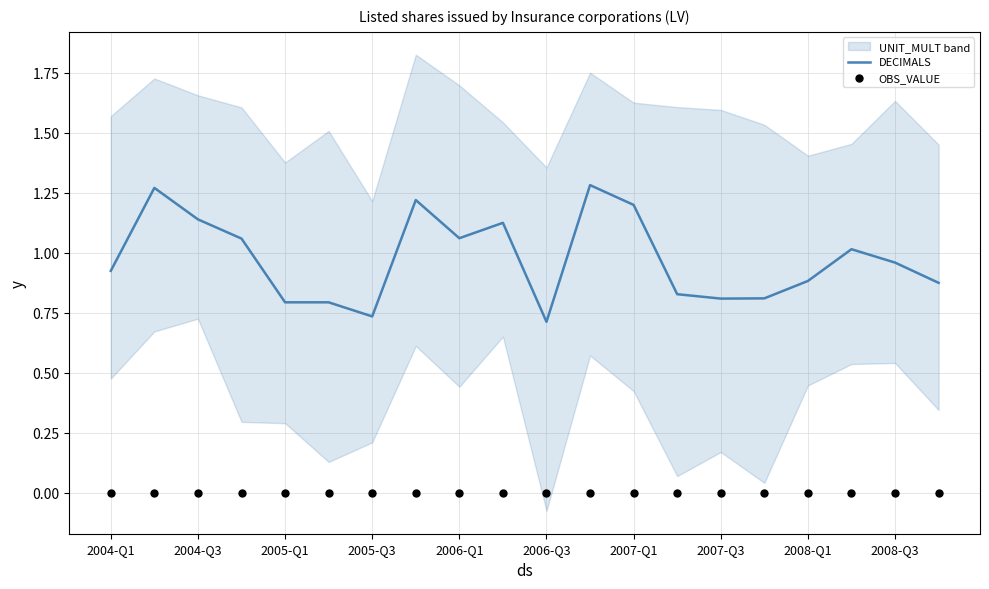

At which label is DECIMALS closest to 0?

2006-Q3